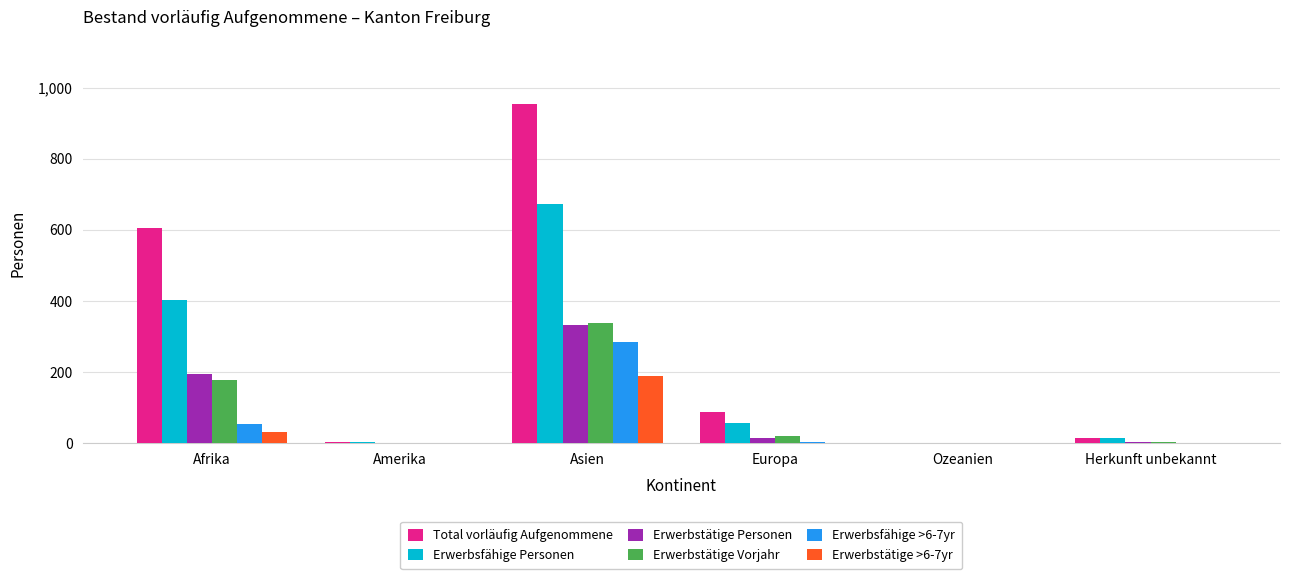

What is the difference between the Erwerbsfähige Personen values at Afrika and Ozeanien?

402